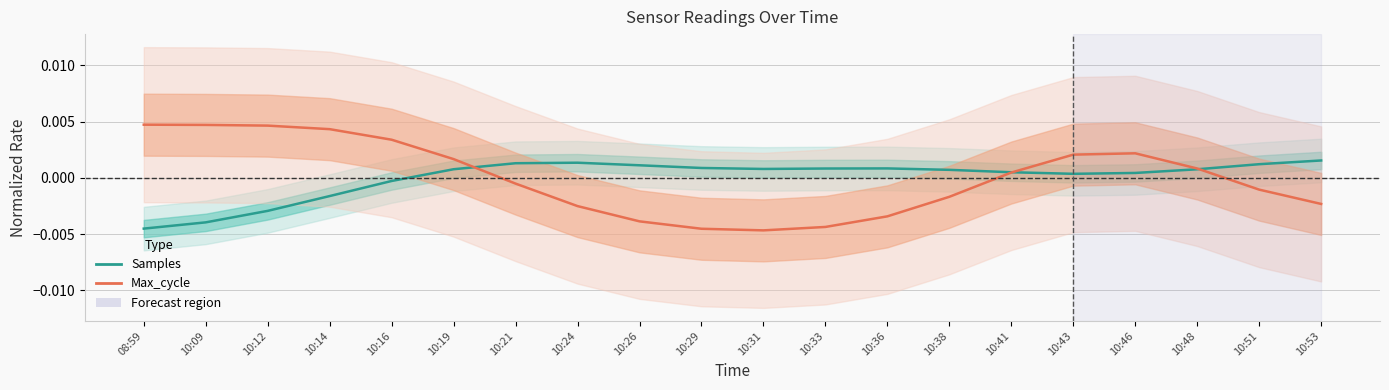

List the series in order of their overall mean, highest first.

Max_cycle, Samples